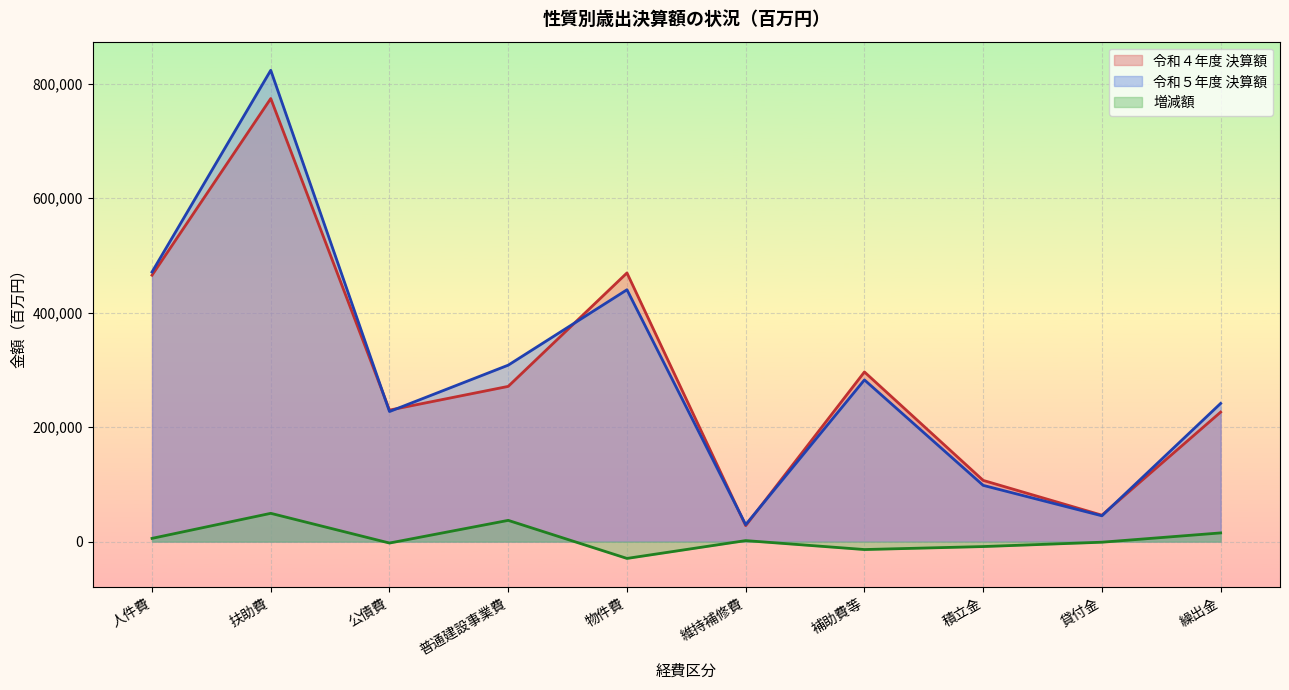

True or false: 増減額 and 令和５年度 決算額 intersect in this chart.

False